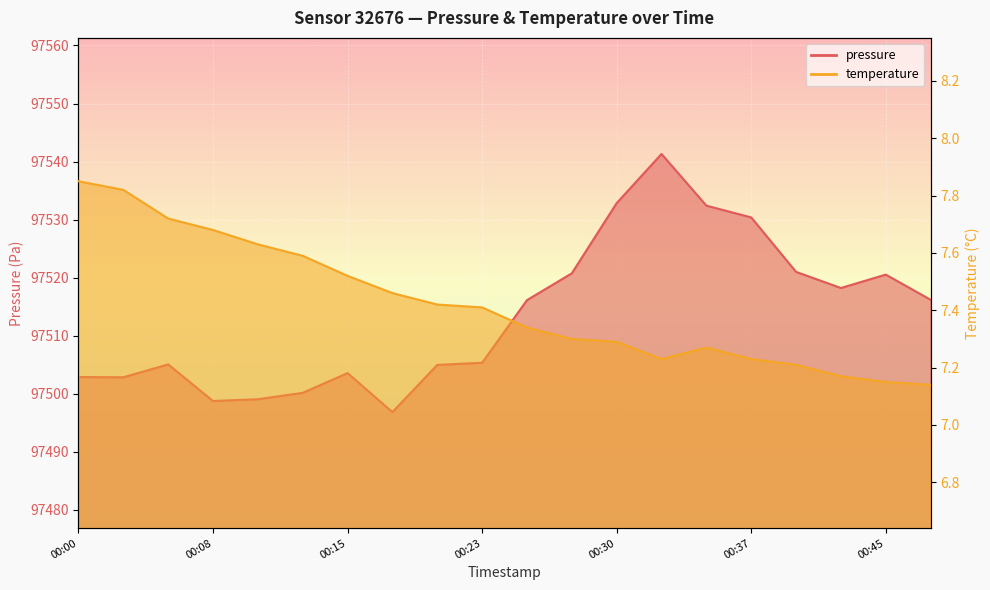

How many lines are shown in the chart?

2